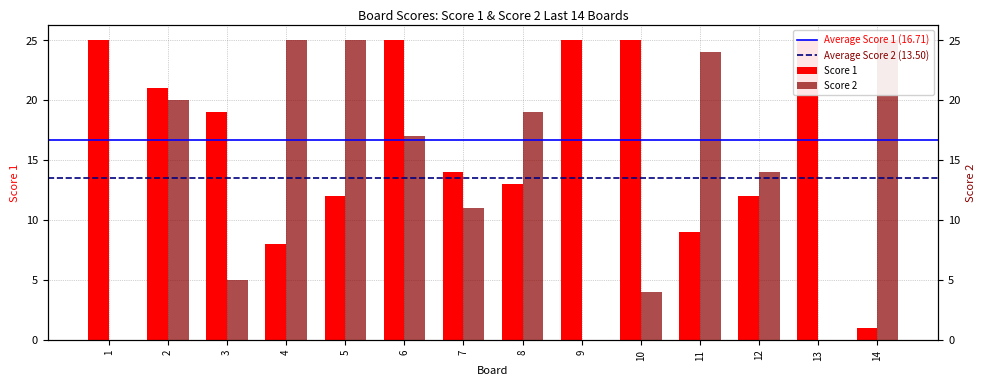

What is the difference between the highest and lowest values at 14?

24